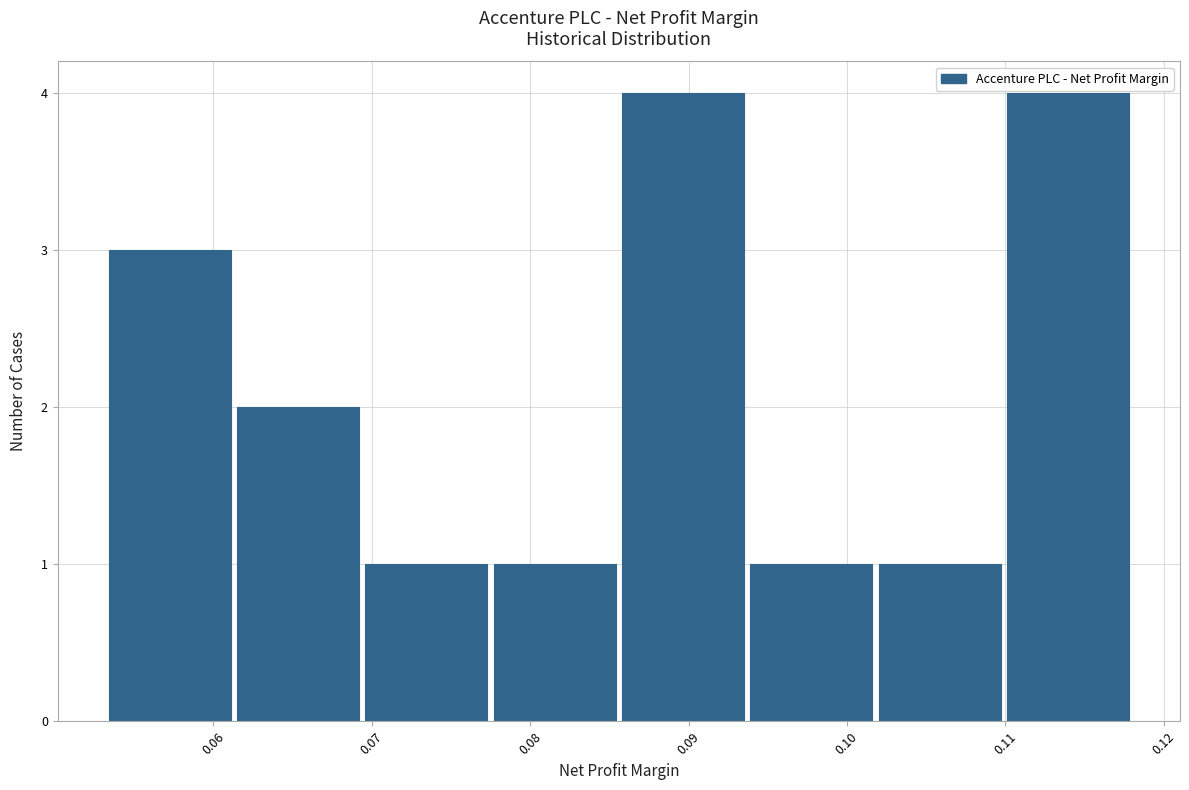

Reading left to right, transcribe this chart: for each bar, give the range it covers on the x-axis and its height. Neither the bar edges nor the heights are printed on the chart, so give them approximately, as read against the axes.

0.053 to 0.062: 3
0.062 to 0.070: 2
0.070 to 0.078: 1
0.078 to 0.086: 1
0.086 to 0.094: 4
0.094 to 0.102: 1
0.102 to 0.110: 1
0.110 to 0.118: 4